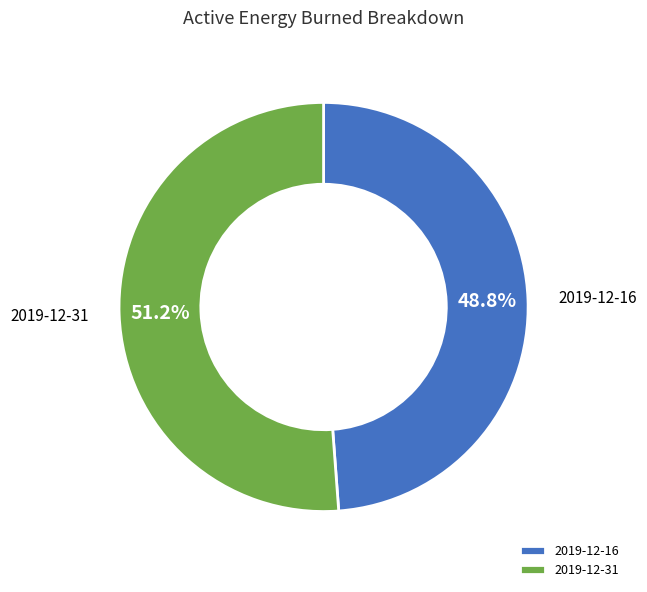

To the nearest percent, what is the combined percentage of 2019-12-16 and 2019-12-31?

100%